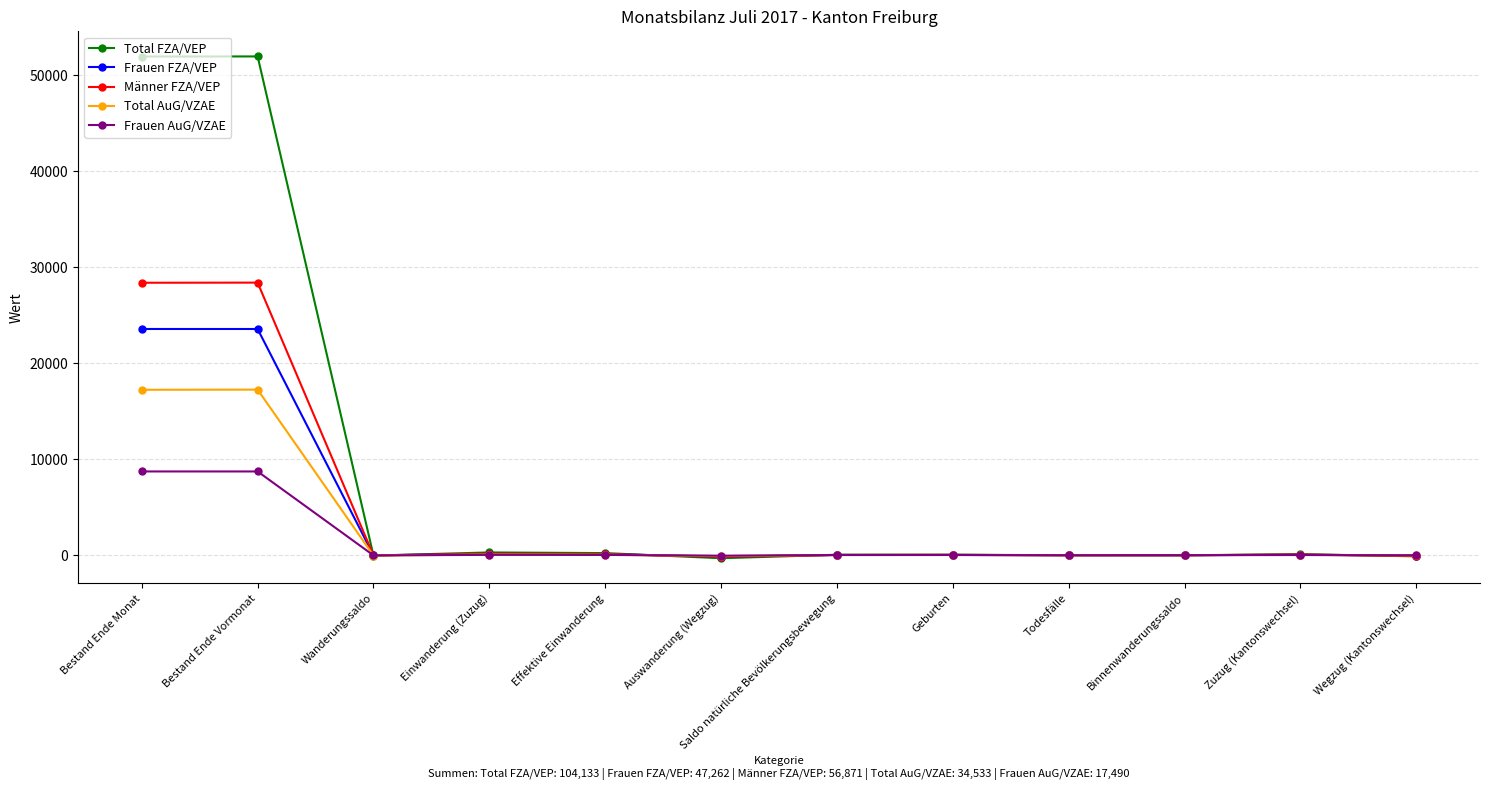

What is the spread (max minus min) of values at Bestand Ende Vormonat?

43246